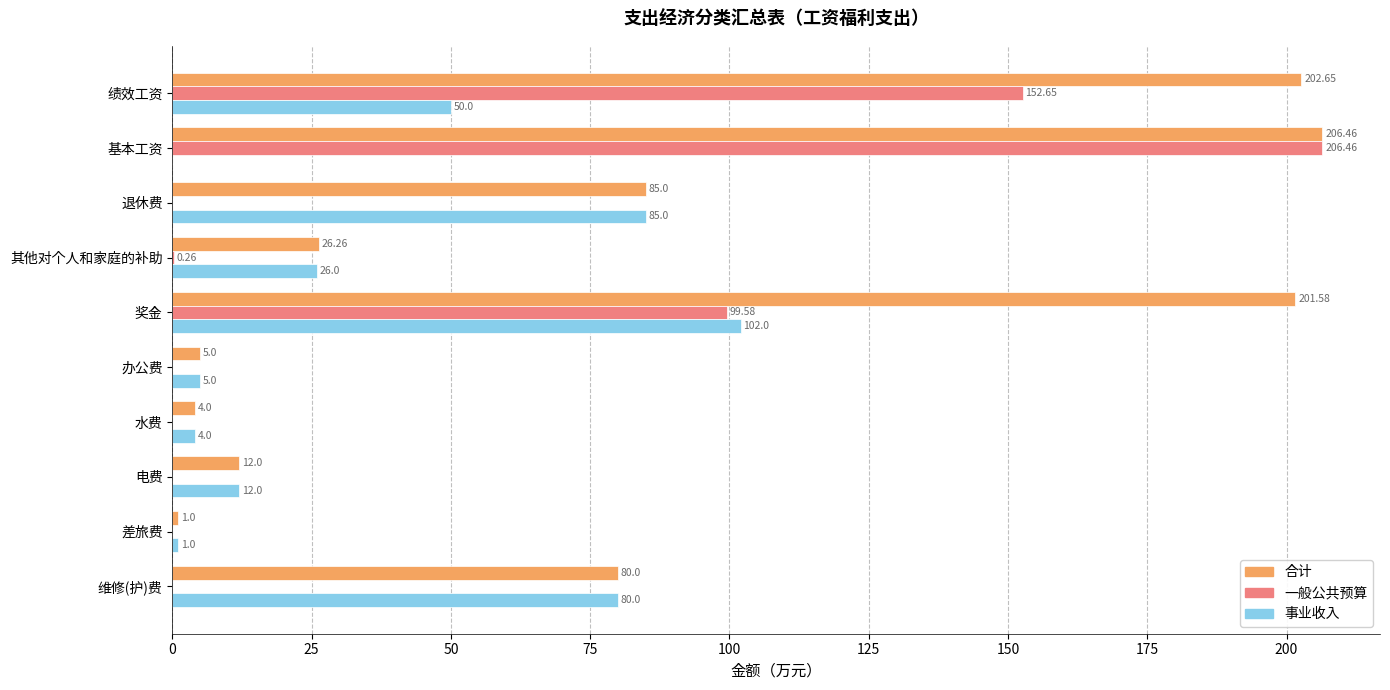

Is the value of 一般公共预算 at 水费 greater than the value of 合计 at 电费?

No